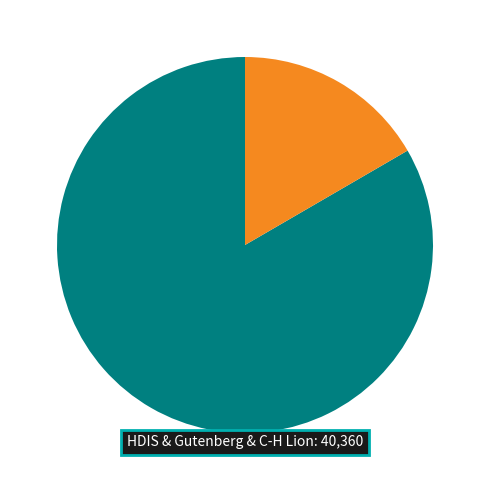

Does any single category account for the majority?

Yes